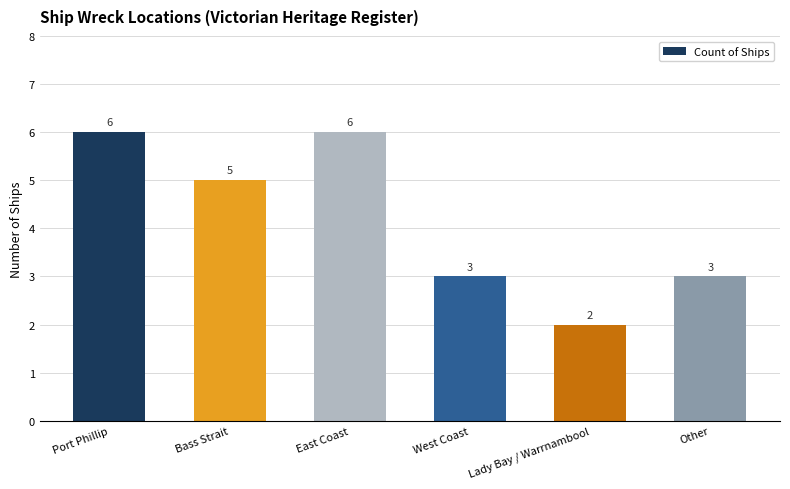

What is the minimum value shown in the chart?

2